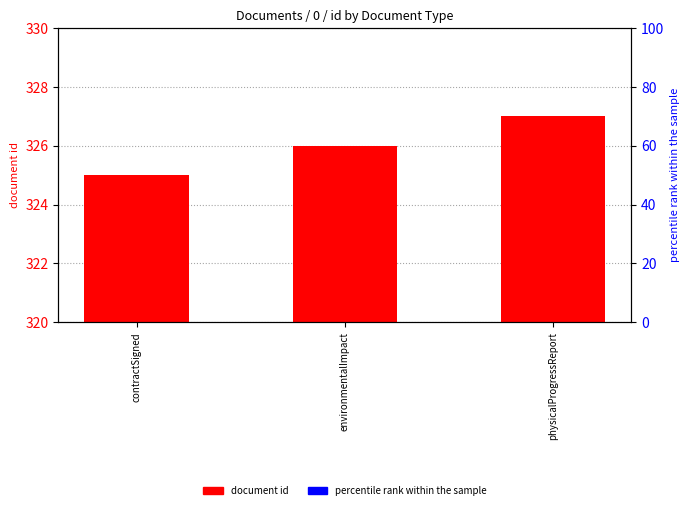

Is it true that percentile rank within the sample equals 1 at environmentalImpact?

True